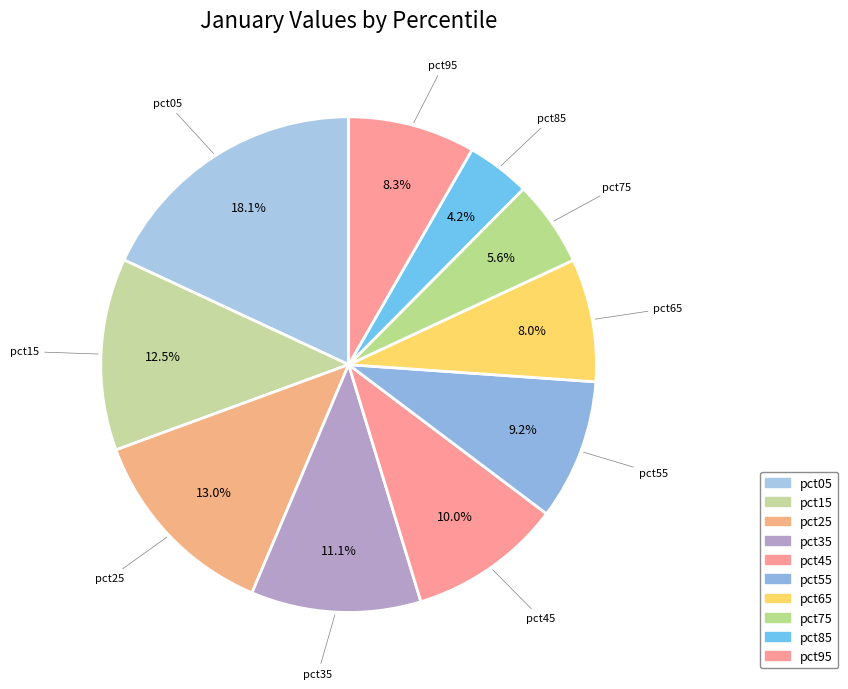

Between pct35 and pct15, which is larger?

pct15